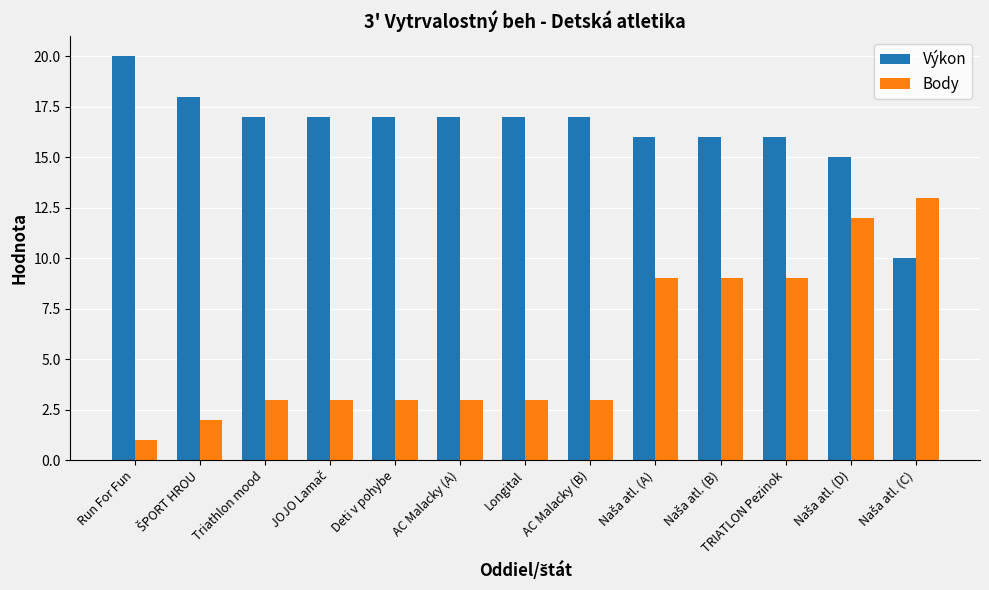

Rank the series at Run For Fun from highest to lowest value.

Výkon, Body